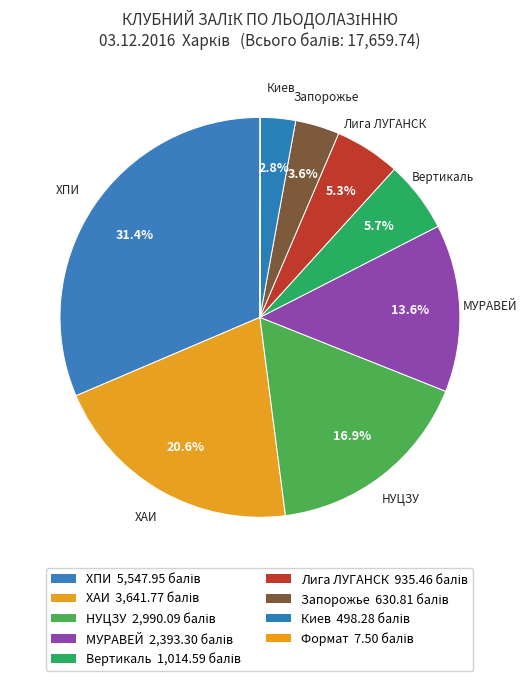

To the nearest percent, what portion does МУРАВЕЙ represent?

14%